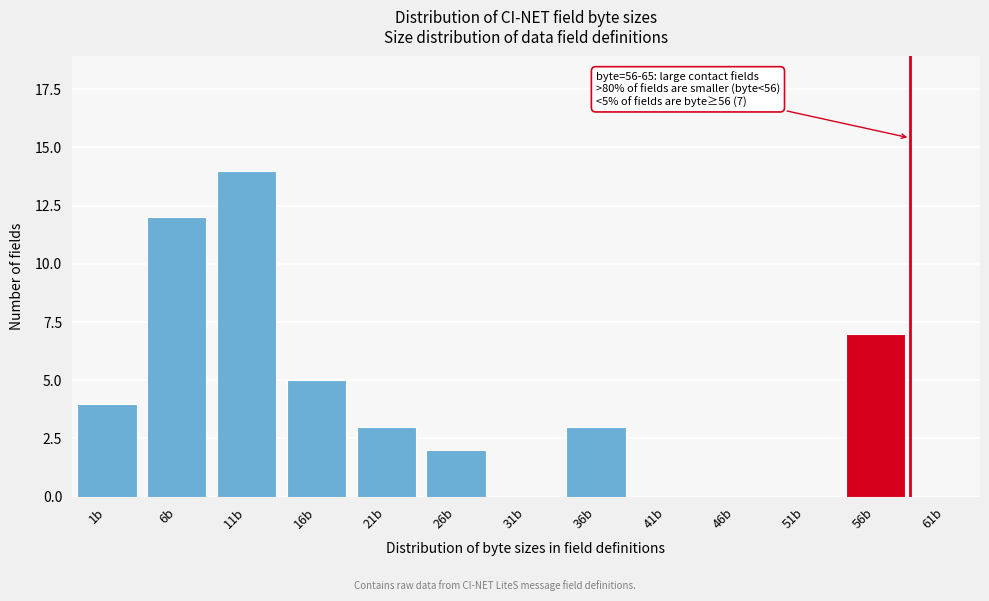

Reading left to right, list all the values displayed in this chart.

1b=4	6b=12	11b=14	16b=5	21b=3	26b=2	31b=0	36b=3	41b=0	46b=0	51b=0	56b=7	61b=0